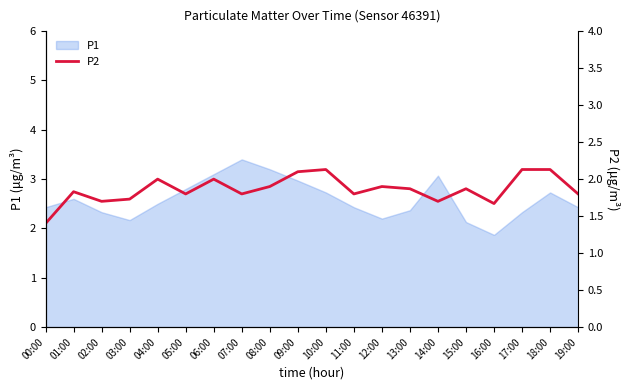

True or false: P1 has a value of 2.7 at 10:00.

True